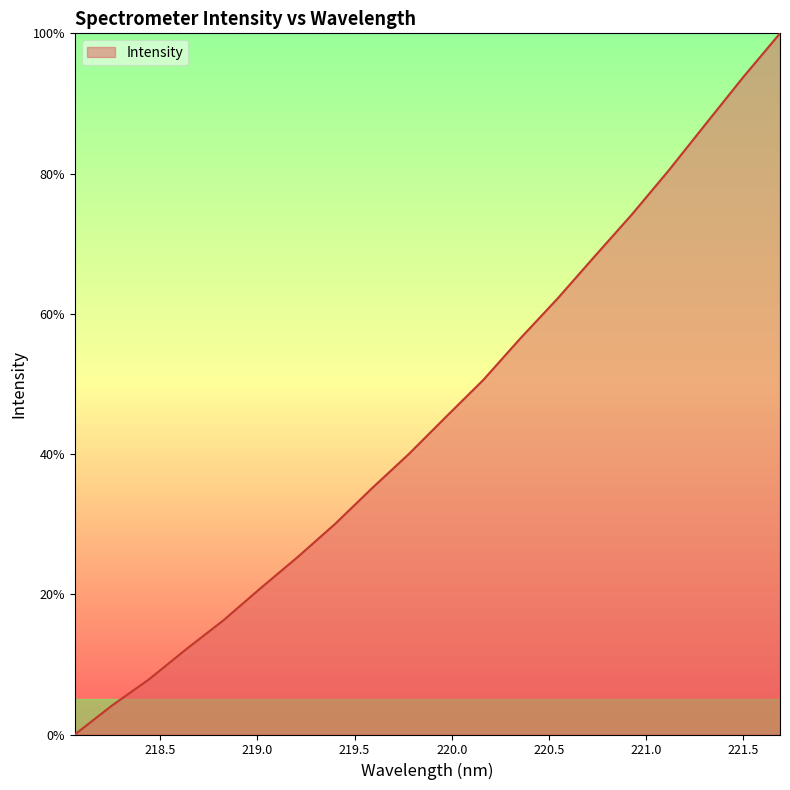

What is the difference between the maximum and minimum values?

100.0